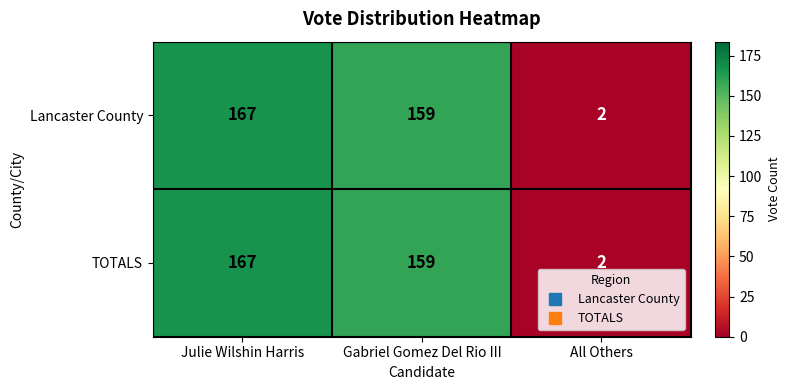

What is the difference between the TOTALS values at Julie Wilshin Harris and All Others?

165